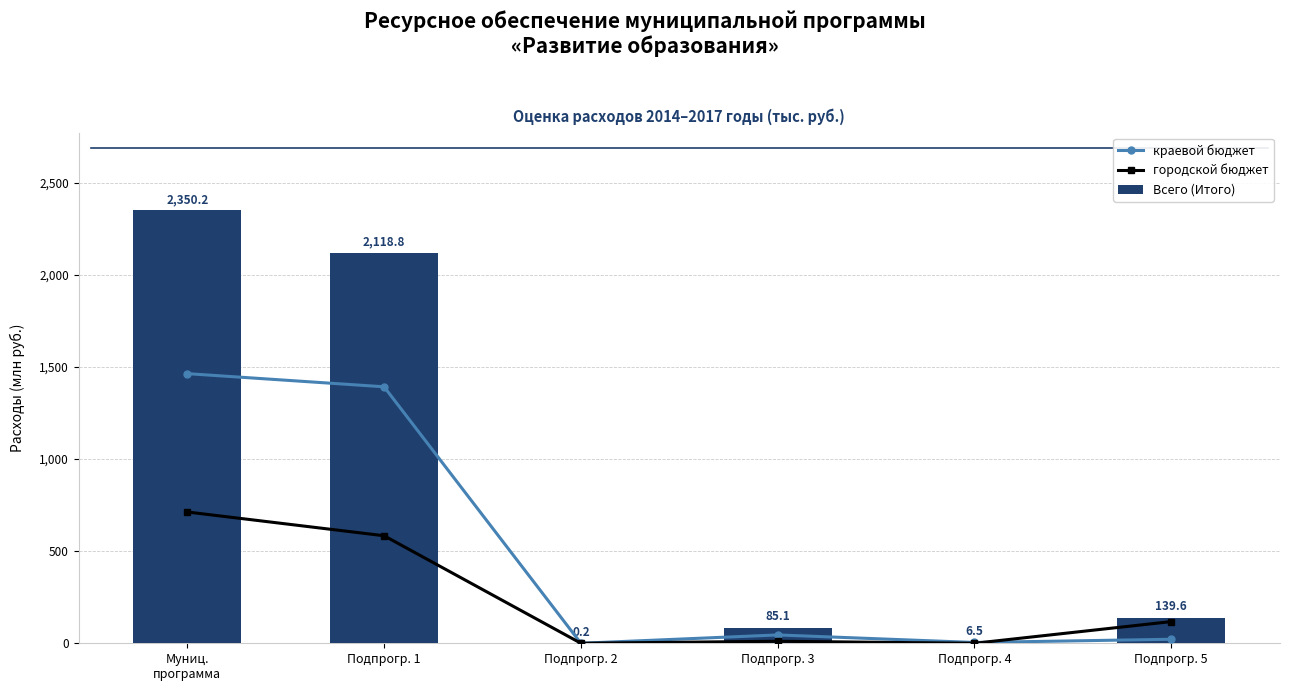

Between Подпрогр. 3 and Подпрогр. 5, which is larger?

Подпрогр. 3